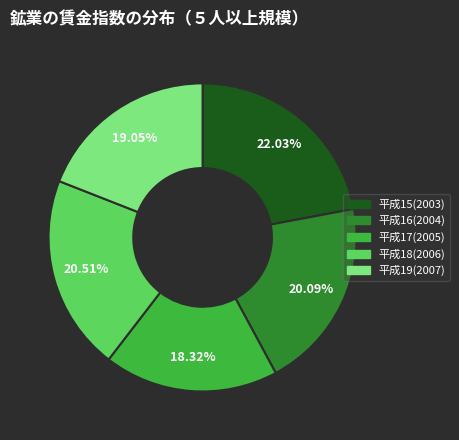

Between 平成15(2003) and 平成18(2006), which is larger?

平成15(2003)